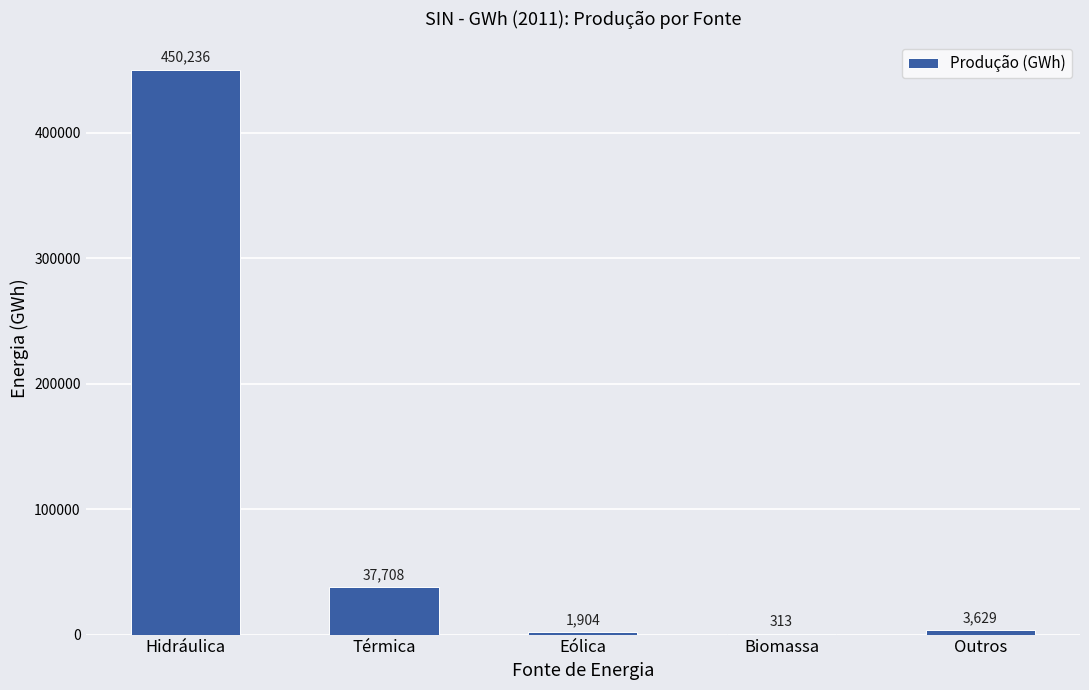

Count the number of data series in this chart.

1